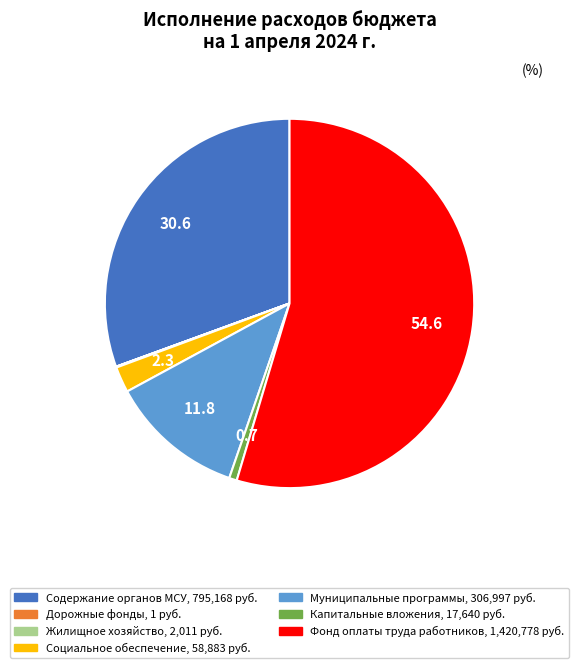

Is there any slice that represents more than half of the pie?

Yes